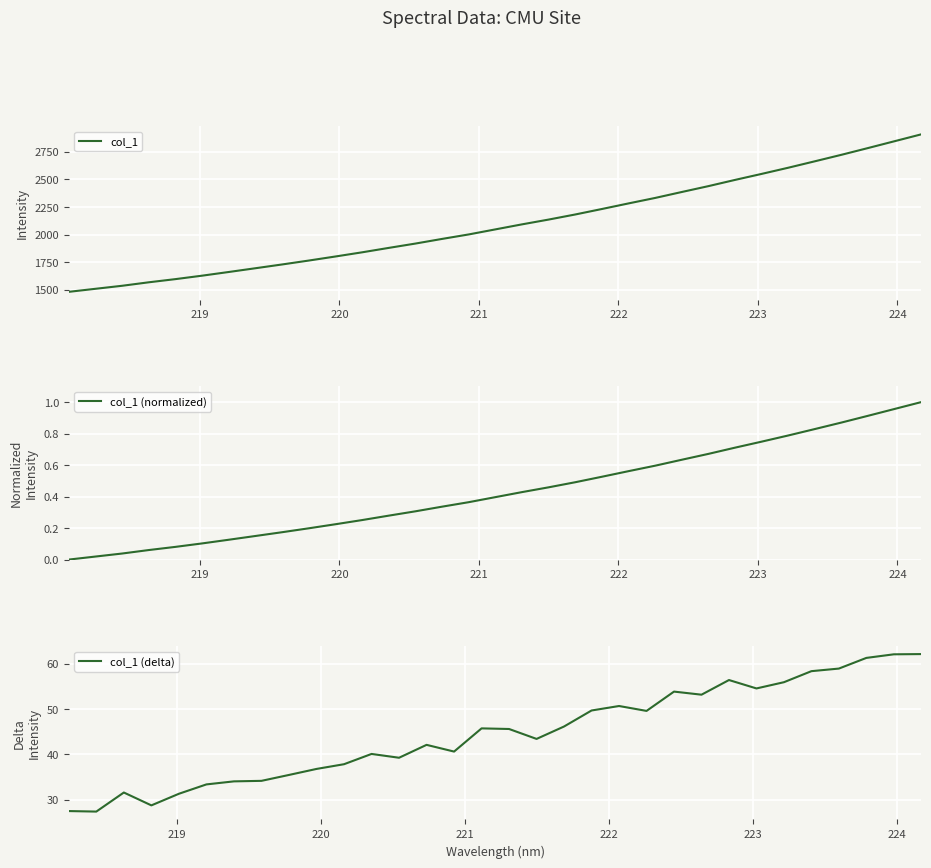

What is the difference between the maximum and minimum values?

1427.2